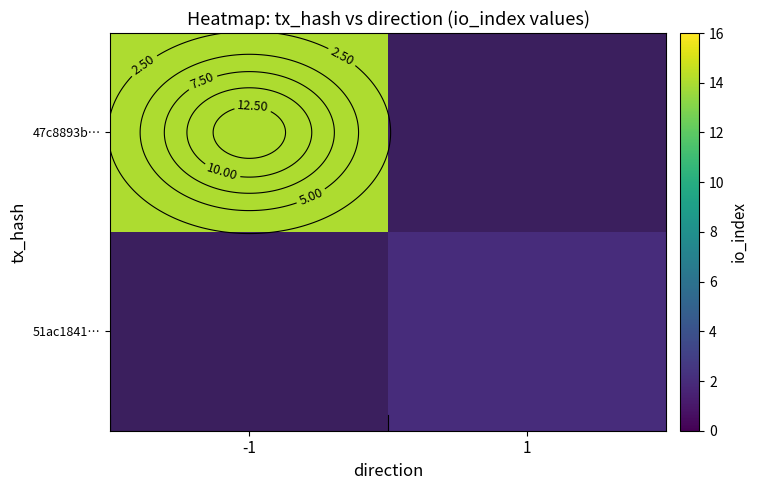

At how many categories does at least one series exceed 13?

1